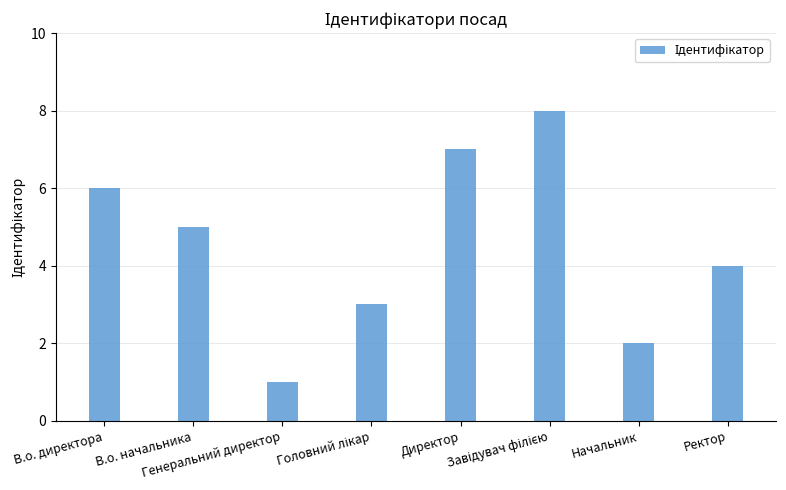

What is the difference between the second highest and minimum values?

6